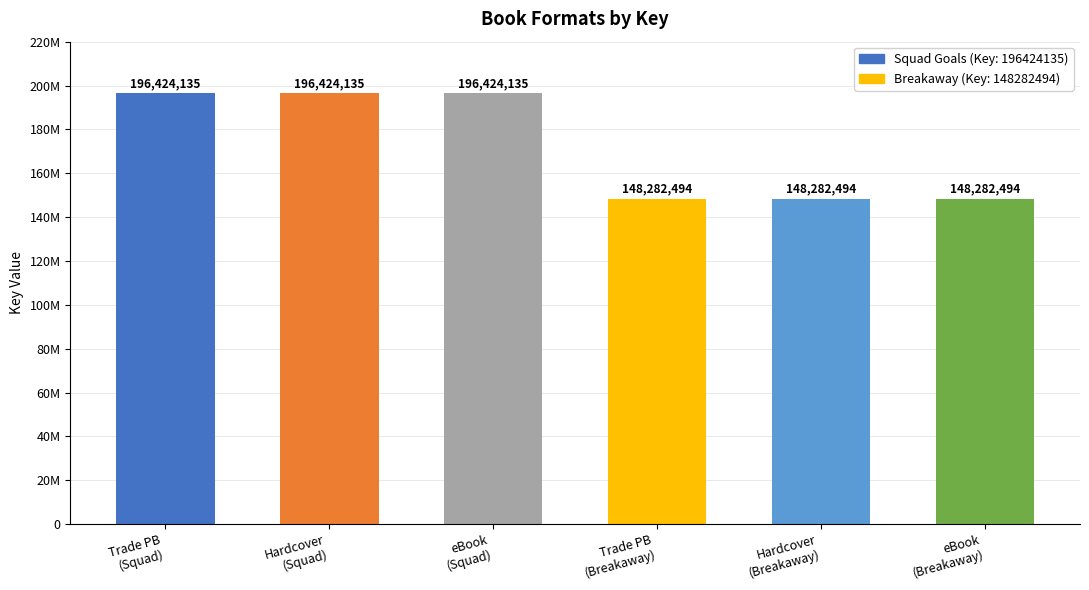

Between eBook
(Breakaway) and Hardcover
(Squad), which is larger?

Hardcover
(Squad)